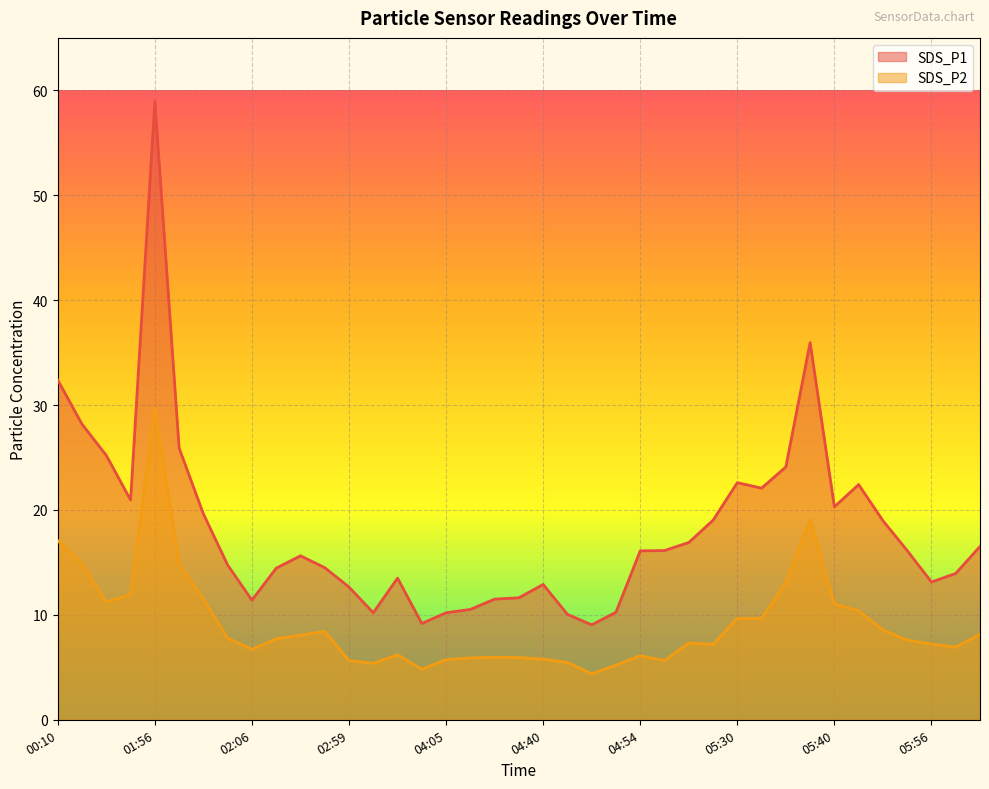

The value of SDS_P2 at 02:59 is 5.7. True or false?

True